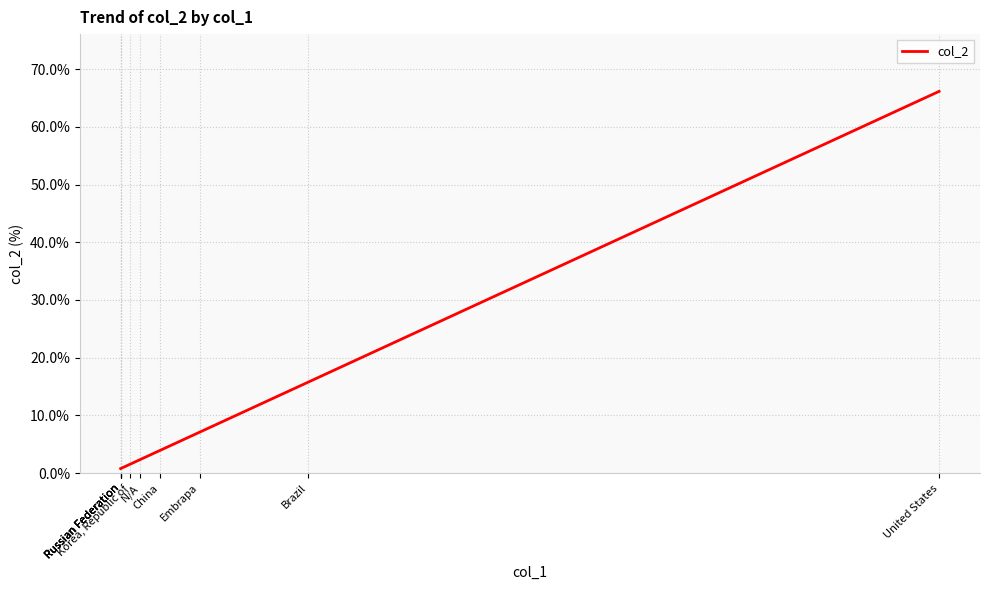

What is the sum of the values at Korea, Republic of and Russian Federation?

2.4